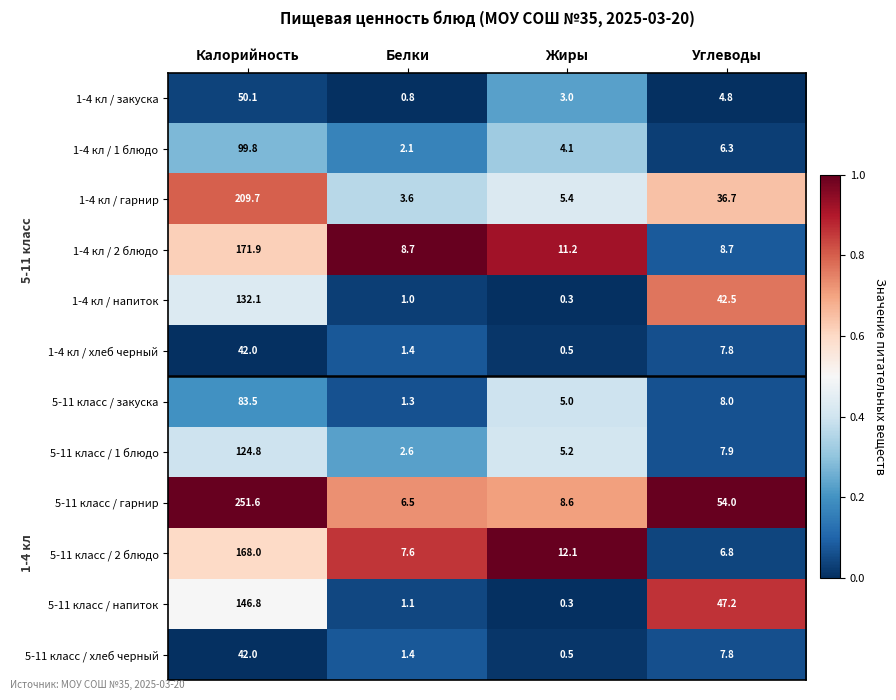

At which label is 5-11 класс / 1 блюдо closest to 63?

Углеводы